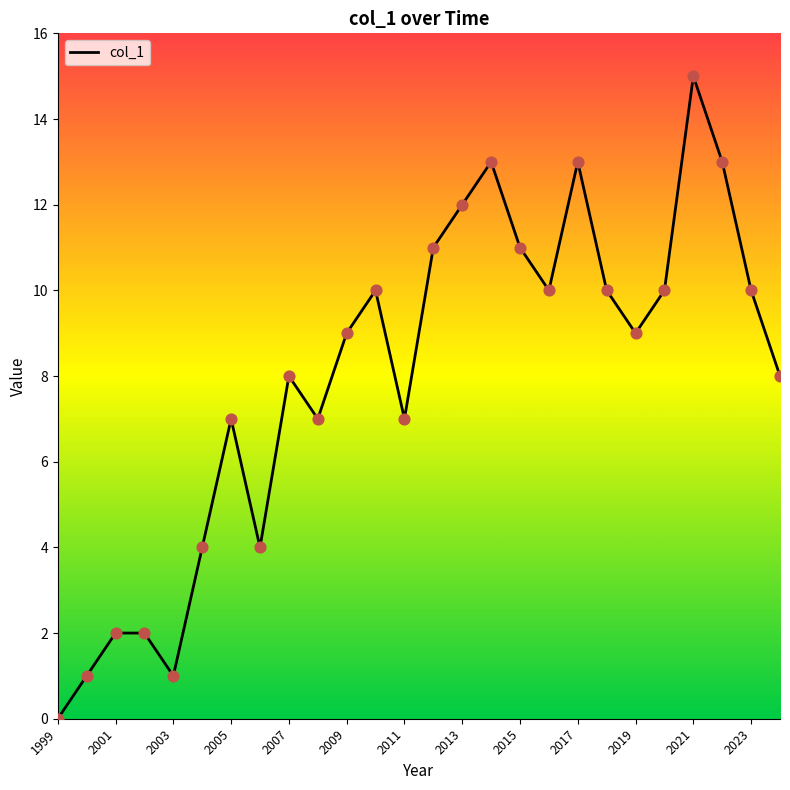

What is the greatest value displayed?

15